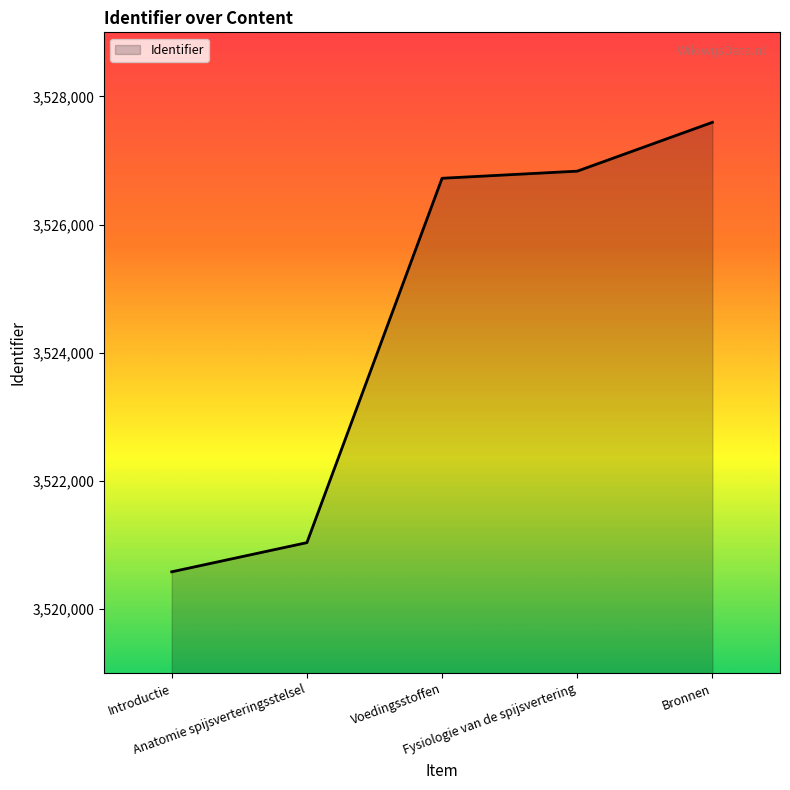

What is the change in value from Anatomie spijsverteringsstelsel to Bronnen?

+6558